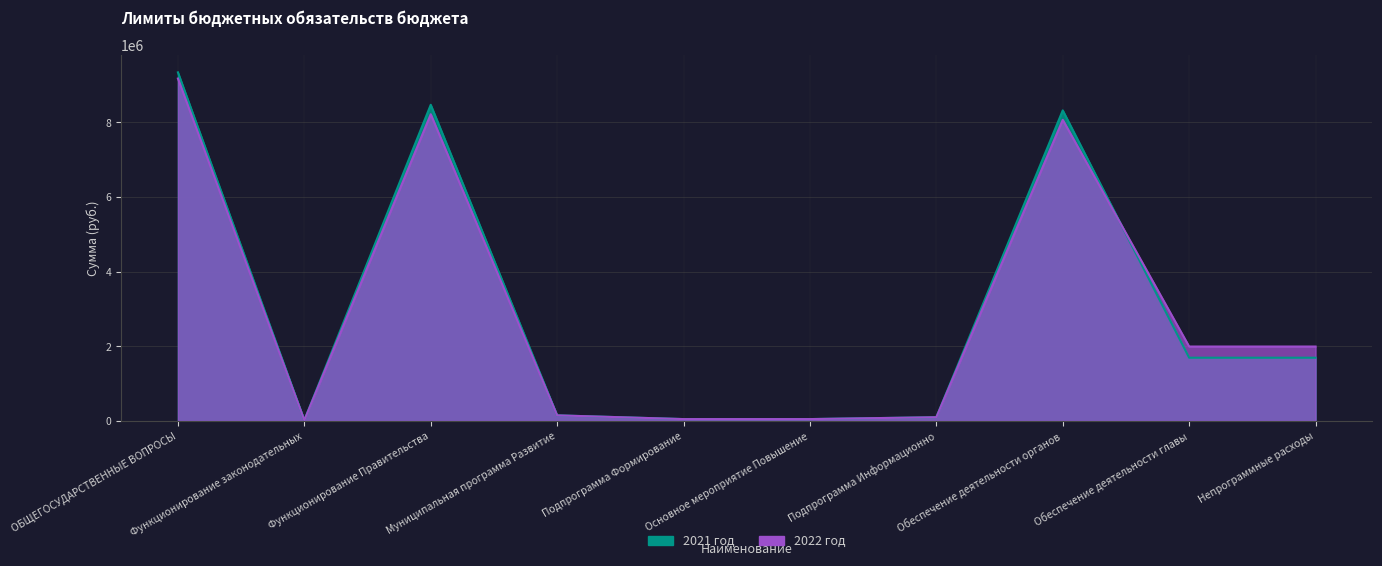

What is the minimum value for 2021 год?

20000.0